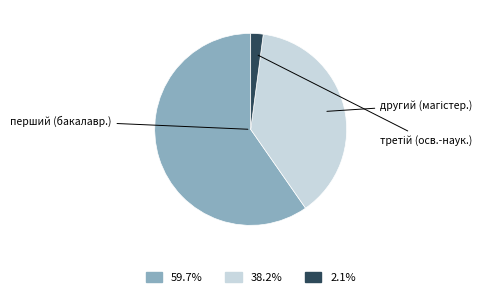

Does any single category account for the majority?

Yes